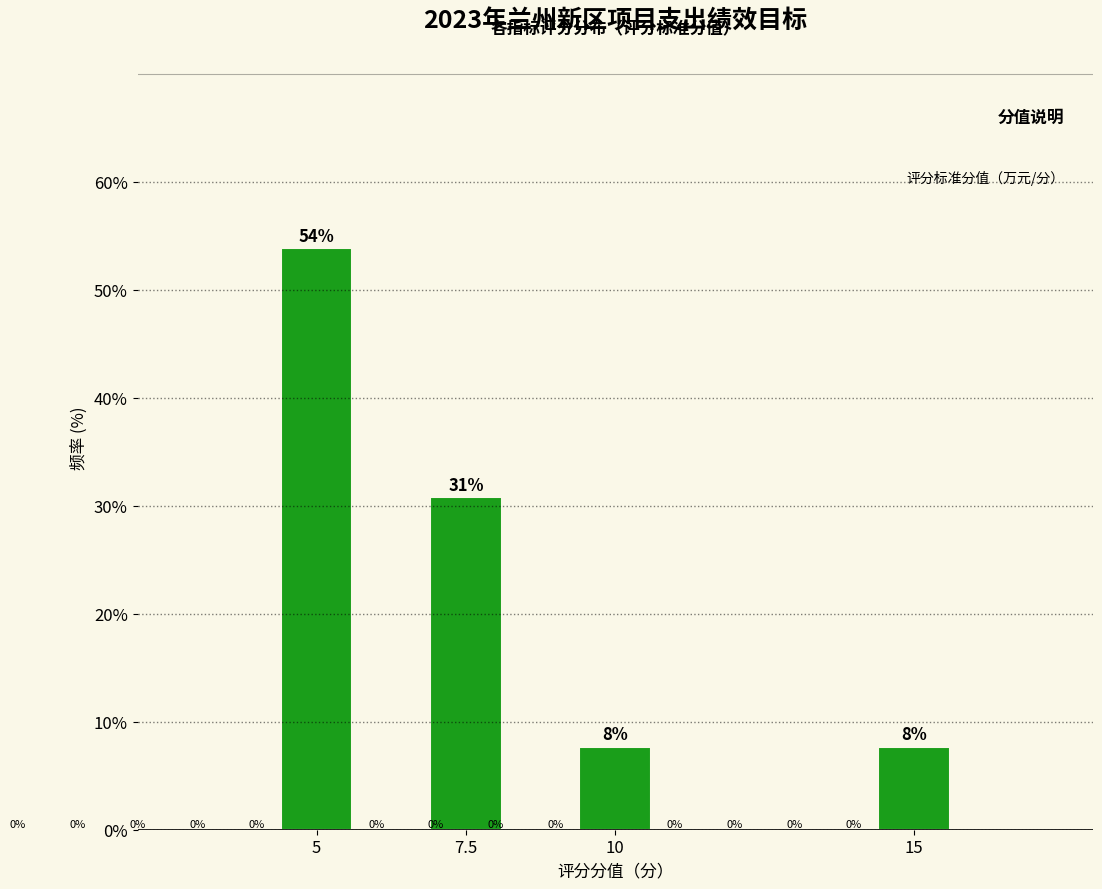

How many bars are there in total?

4